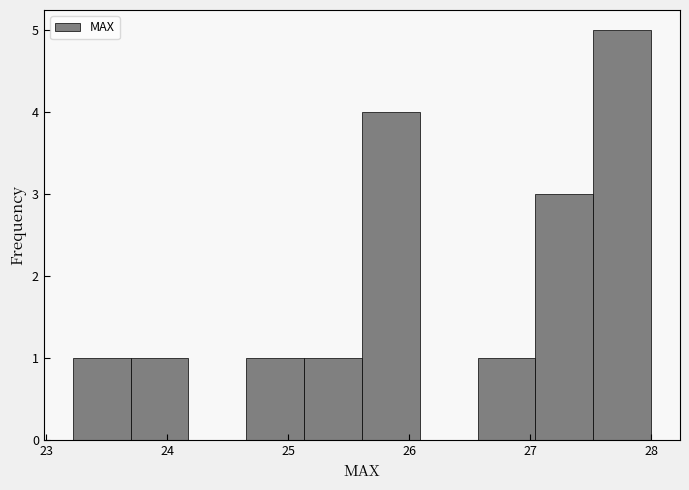

Which range on the x-axis has the tallest bar?

27.5 to 28.0